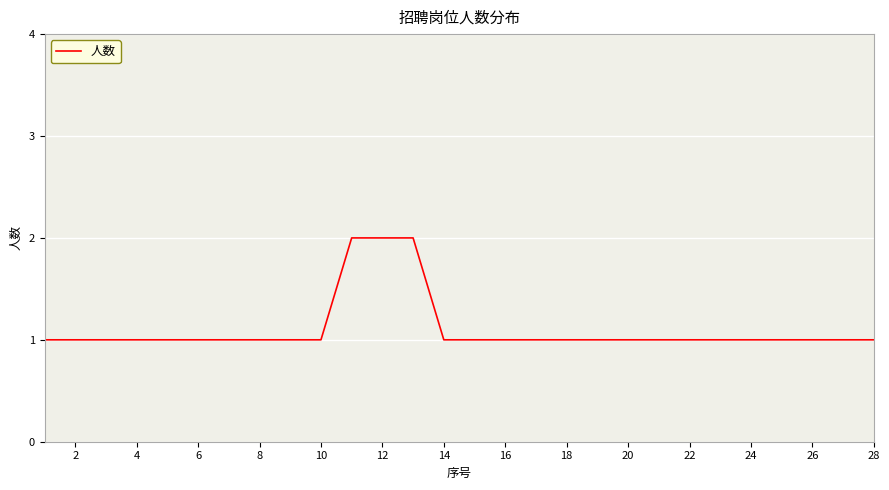

What is the smallest value displayed?

1